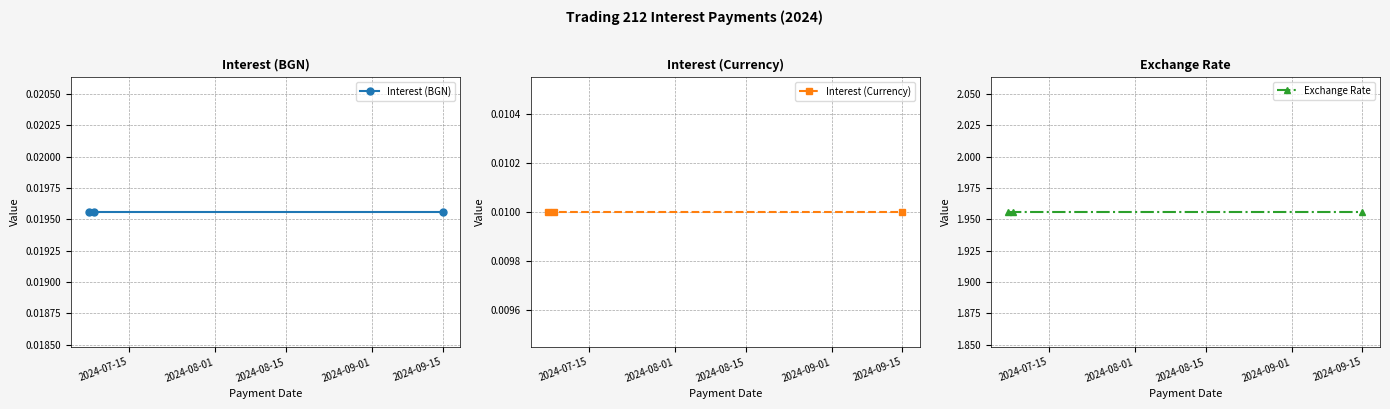

Does the chart have visible grid lines?

Yes